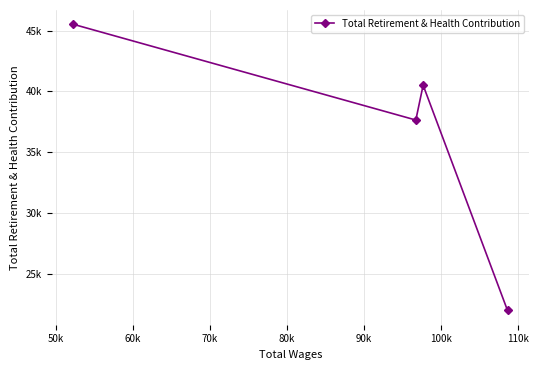

Count the values in the range 37633 to 45510.

3